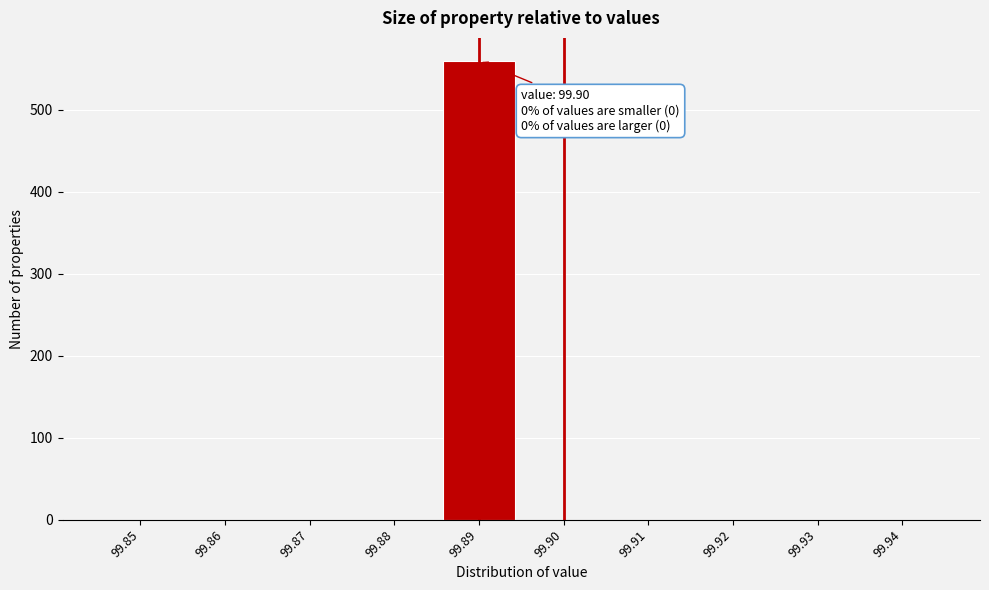

Reading left to right, list all the values displayed in this chart.

99.85=0	99.86=0	99.87=0	99.88=0	99.89=560	99.90=0	99.91=0	99.92=0	99.93=0	99.94=0